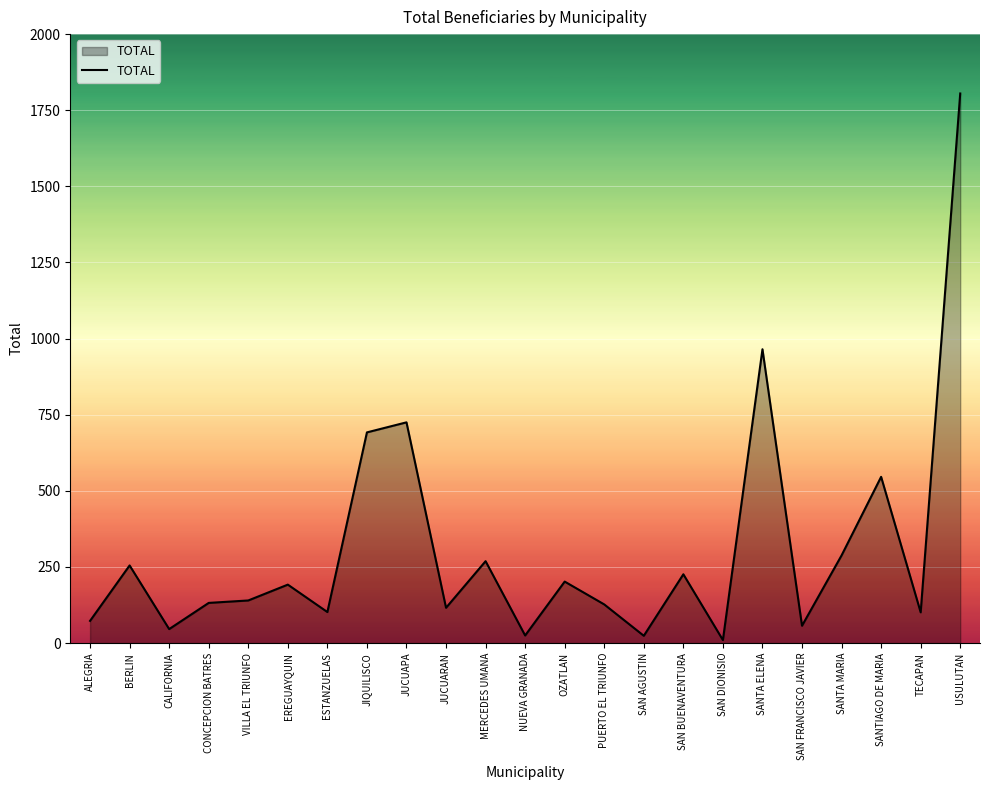

At which label is the value closest to 907?

SANTA ELENA